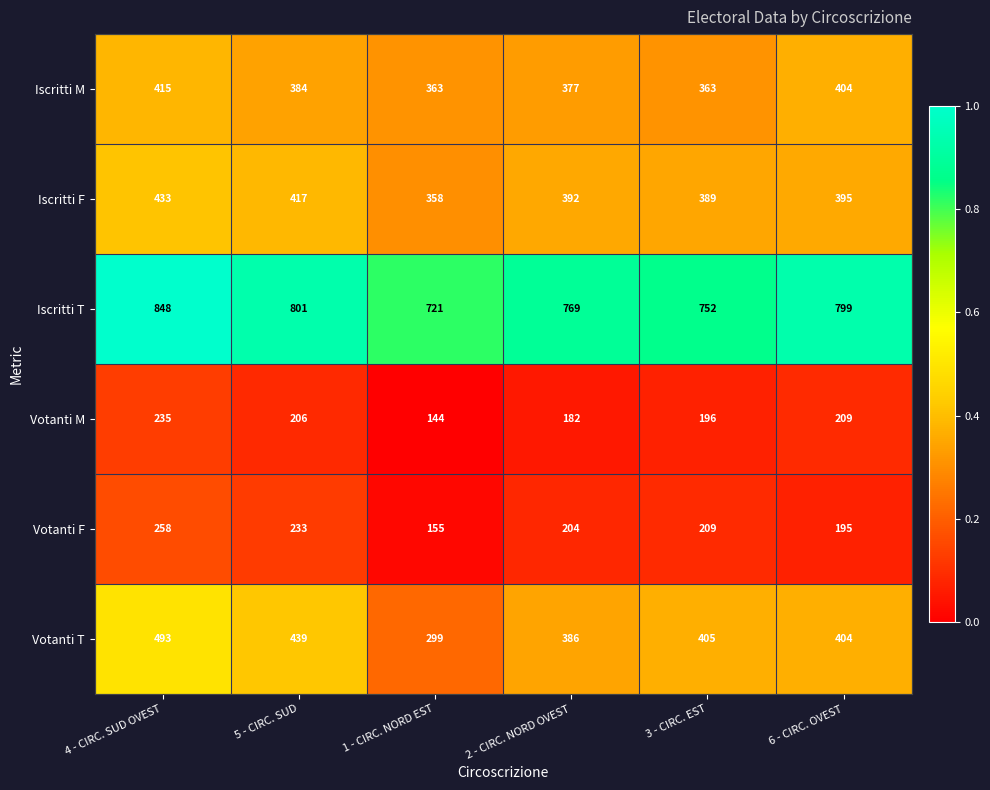

What is the sum of the Votanti F values at 3 - CIRC. EST and 1 - CIRC. NORD EST?

364